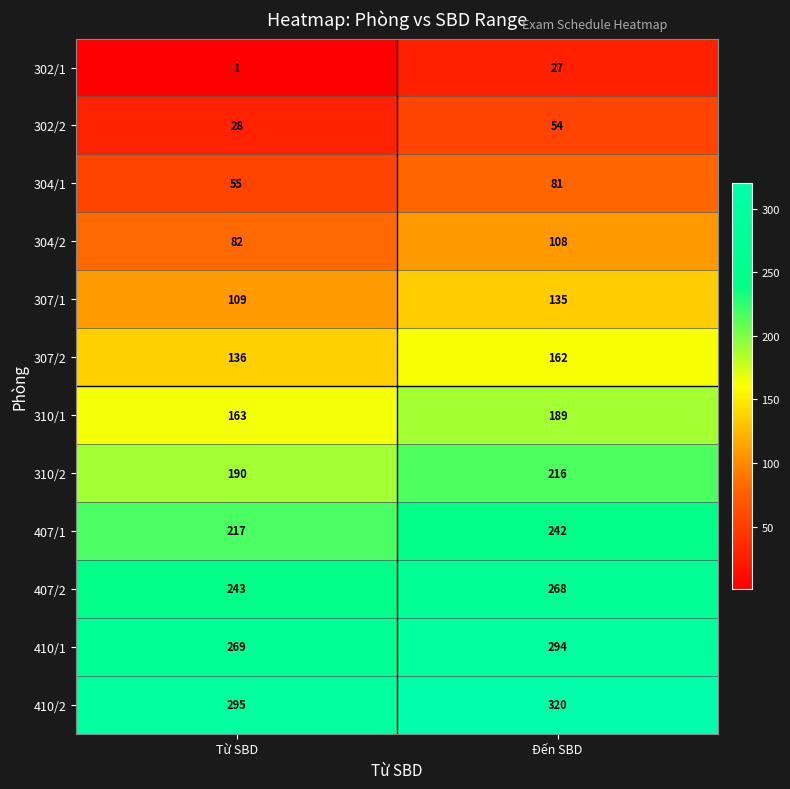

What is the difference between the maximum and minimum values in the 310/2 series?

26